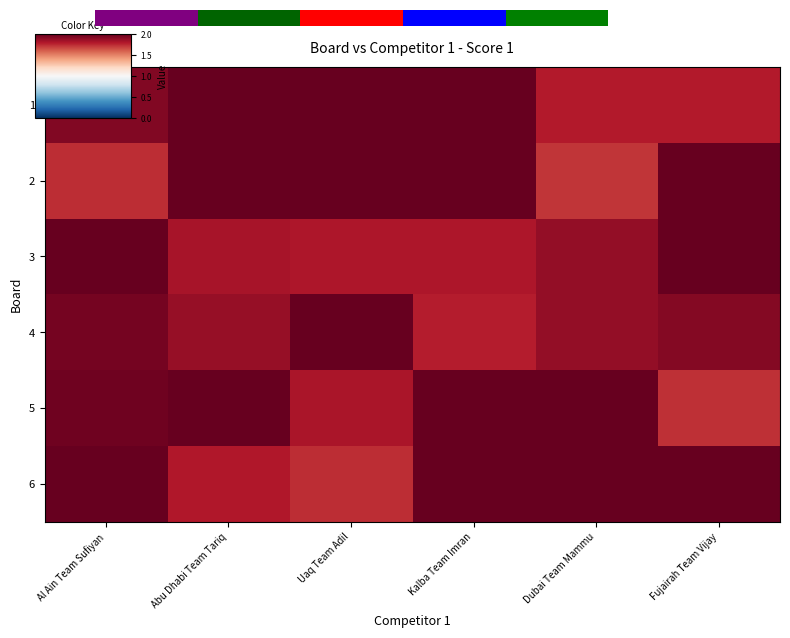

Read the 2 value at Kalba Team Imran.

2.0